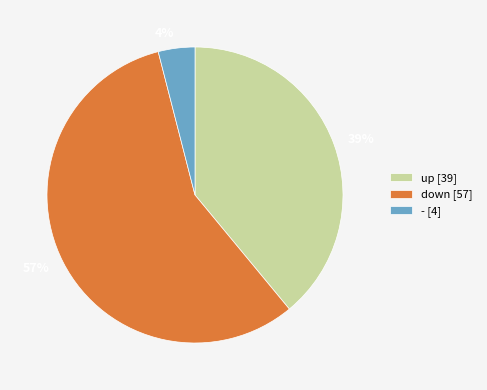

Is up the majority of the pie?

No